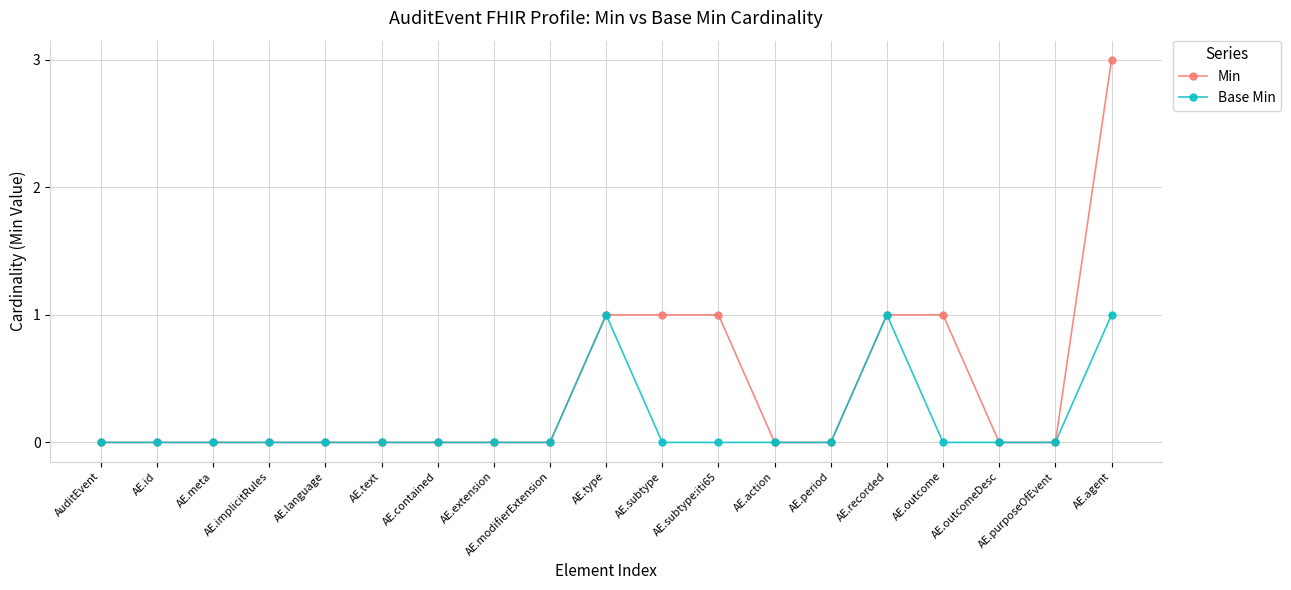

True or false: Base Min has more than 0 interior local peaks.

True